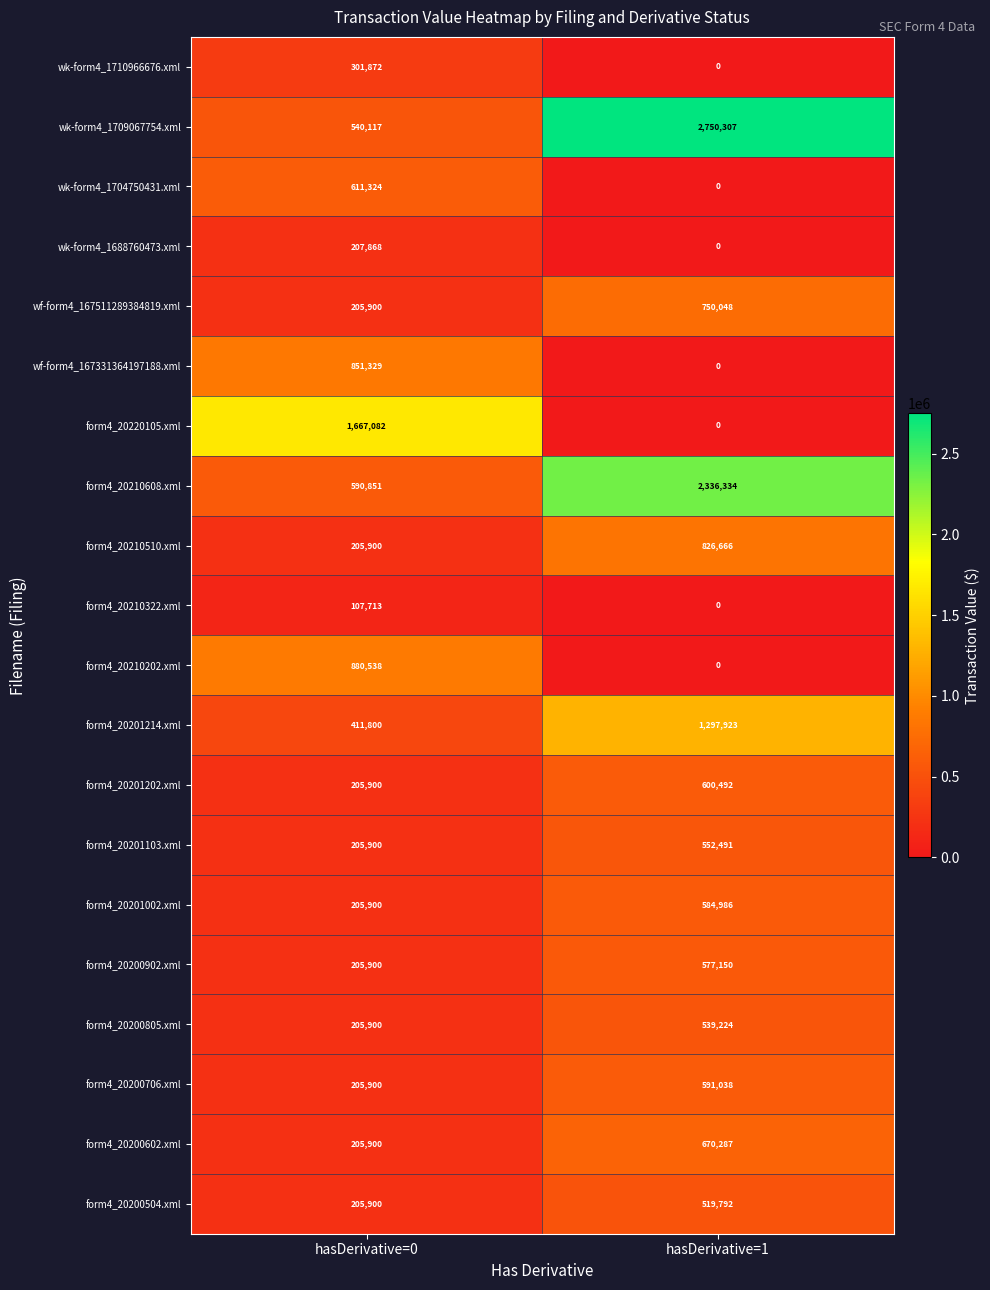

Is the value of wk-form4_1709067754.xml at hasDerivative=1 greater than the value of form4_20200504.xml at hasDerivative=1?

Yes